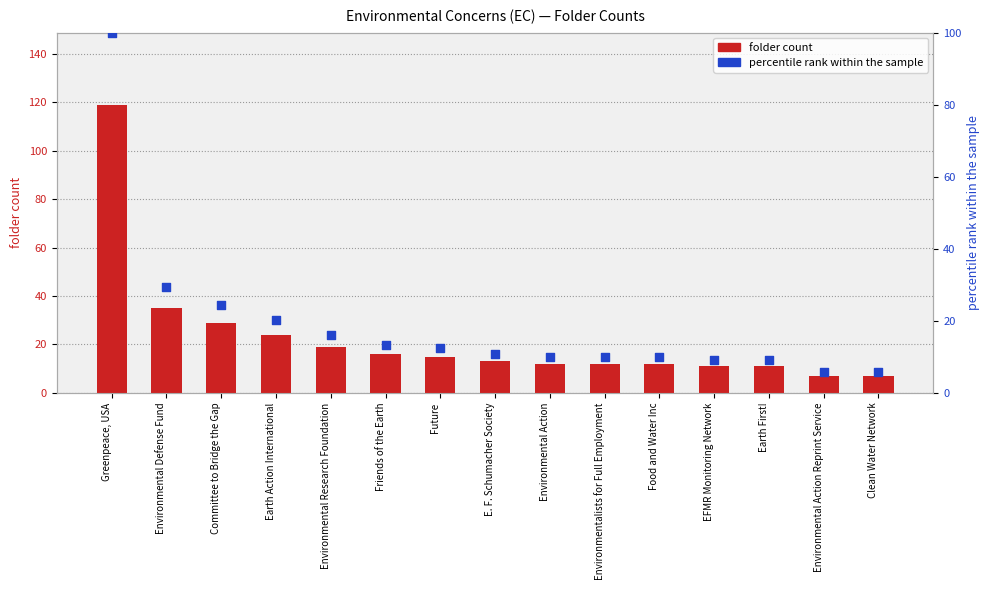

Which series has the largest Y range (max minus min)?

folder count